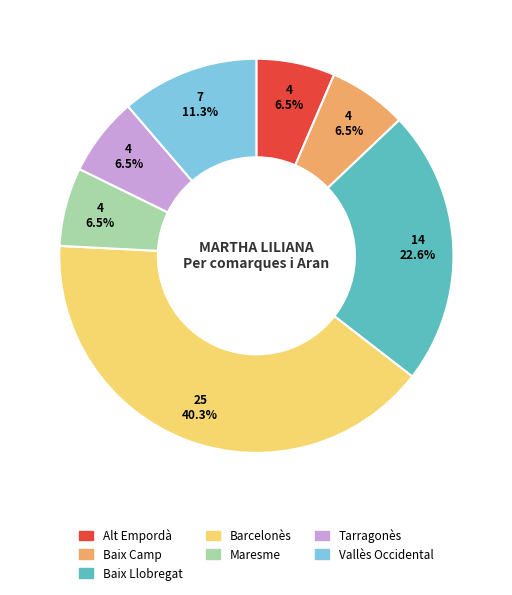

The Alt Empordà slice represents 1% of the pie. True or false?

False